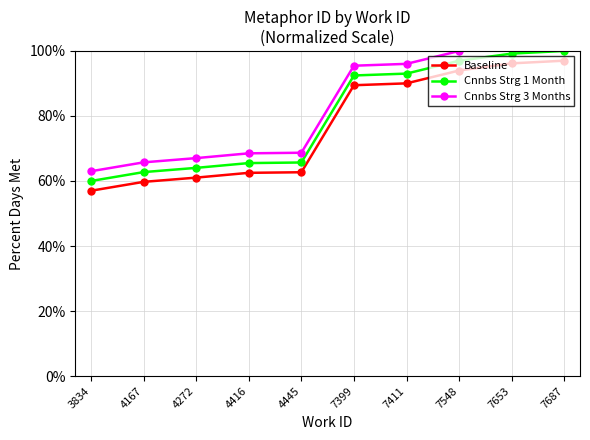

How many lines are shown in the chart?

3